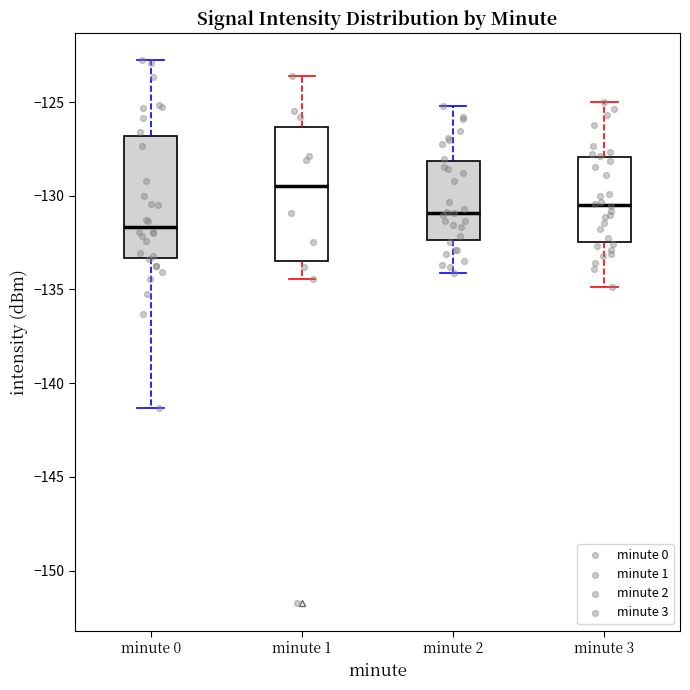

Comparing the boxes themselves (not the whiskers), which one is the tallest?

minute 1